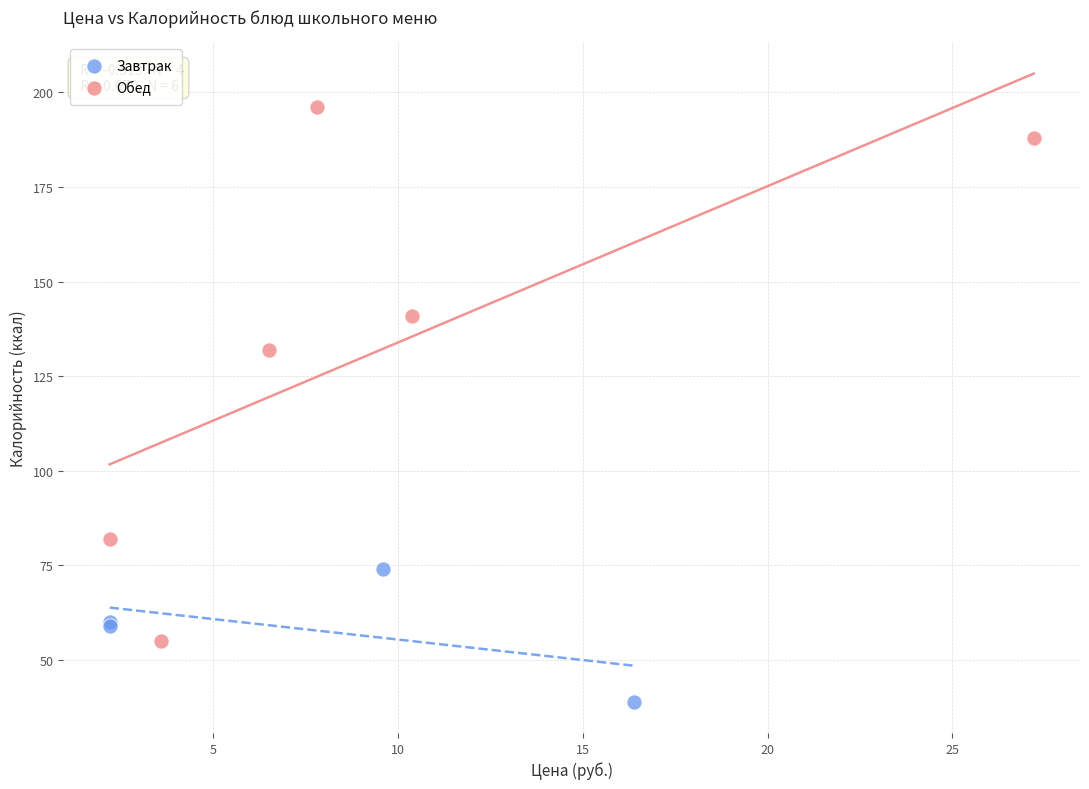

Which series reaches the maximum Y coordinate?

Обед